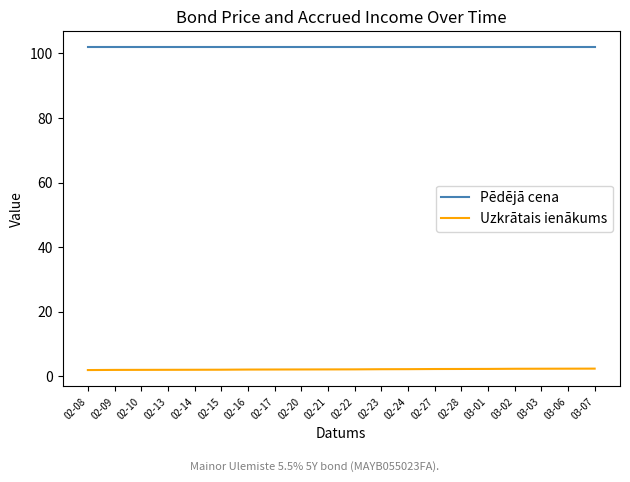

Which series has the largest total across all categories?

Pēdējā cena